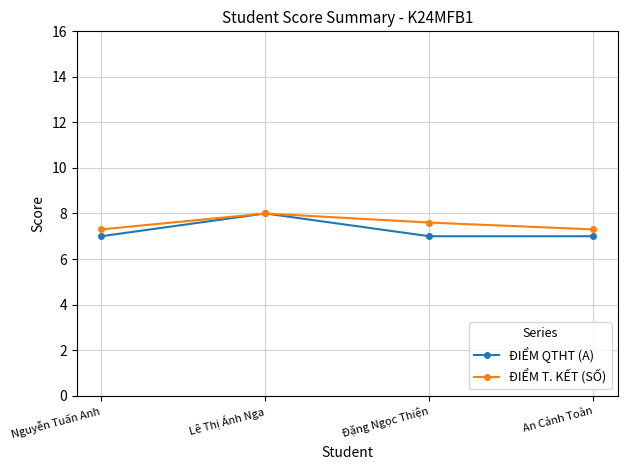

True or false: ĐIỂM QTHT (A) has more than 0 interior local peaks.

True